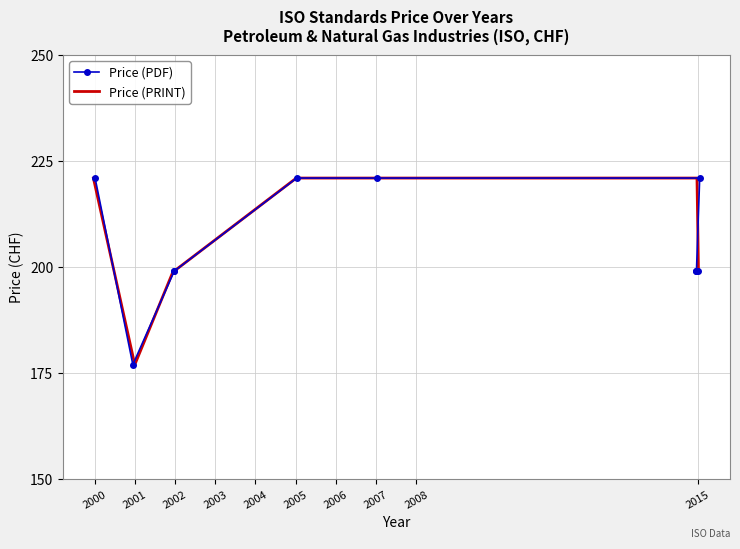

Which series has the widest spread of values?

Price (PDF)